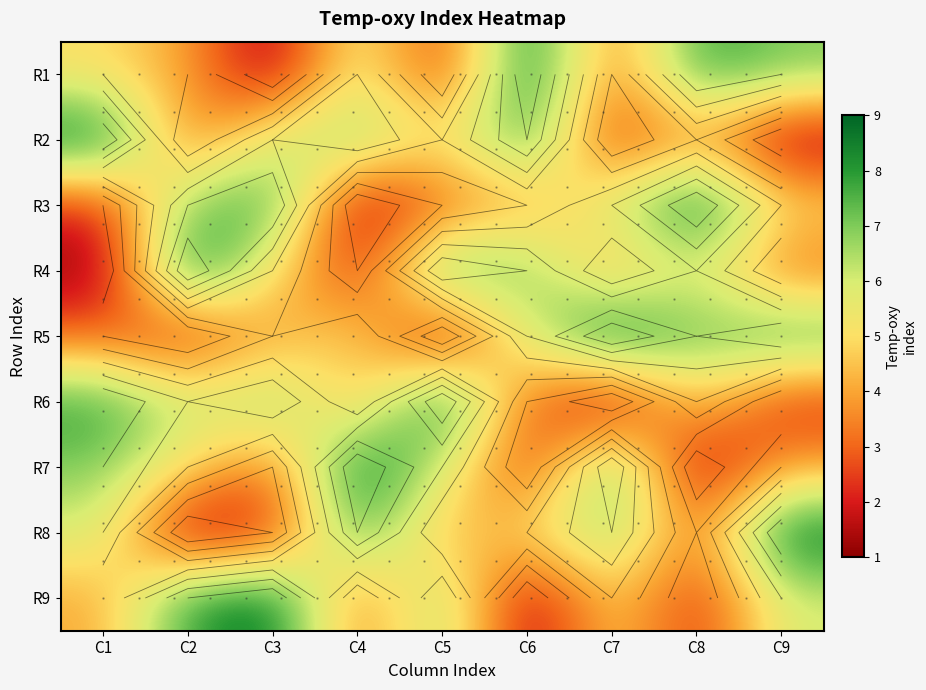

At how many categories does at least one series exceed 6?

9